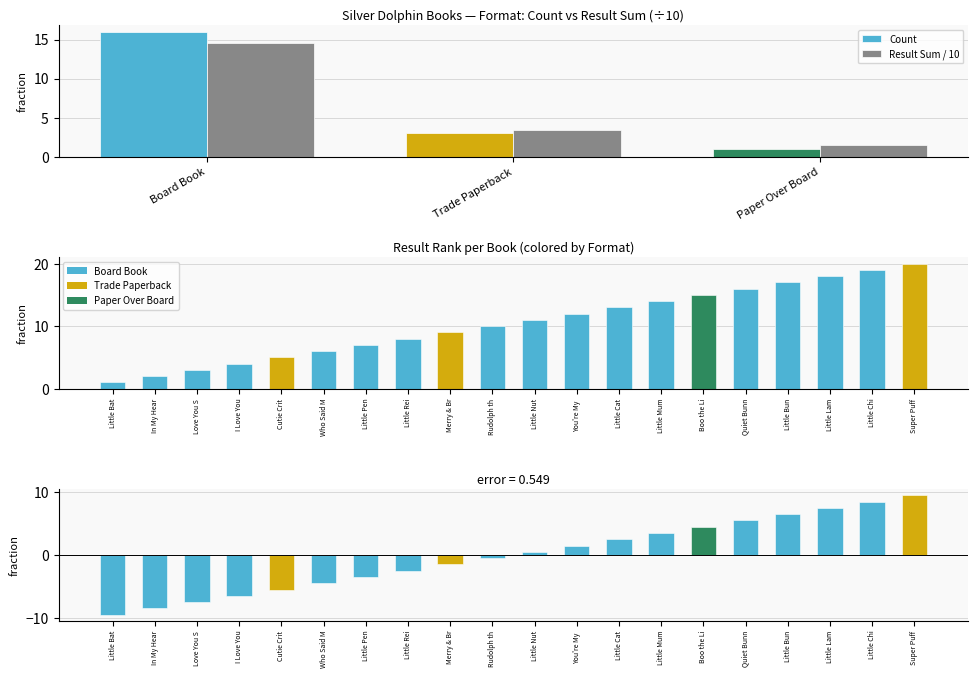

Reading left to right, transcribe all the data shown in this chart.

Count: 16.0	3.0	1.0
Result Sum / 10: 14.5	3.4	1.5